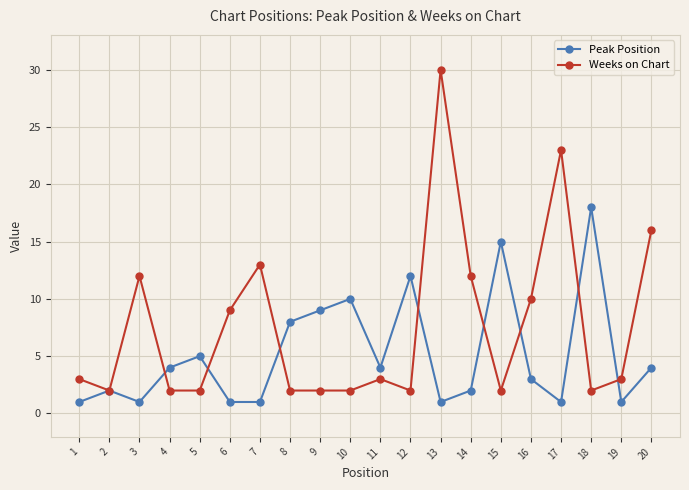

At which category is the sum across all series the highest?

13